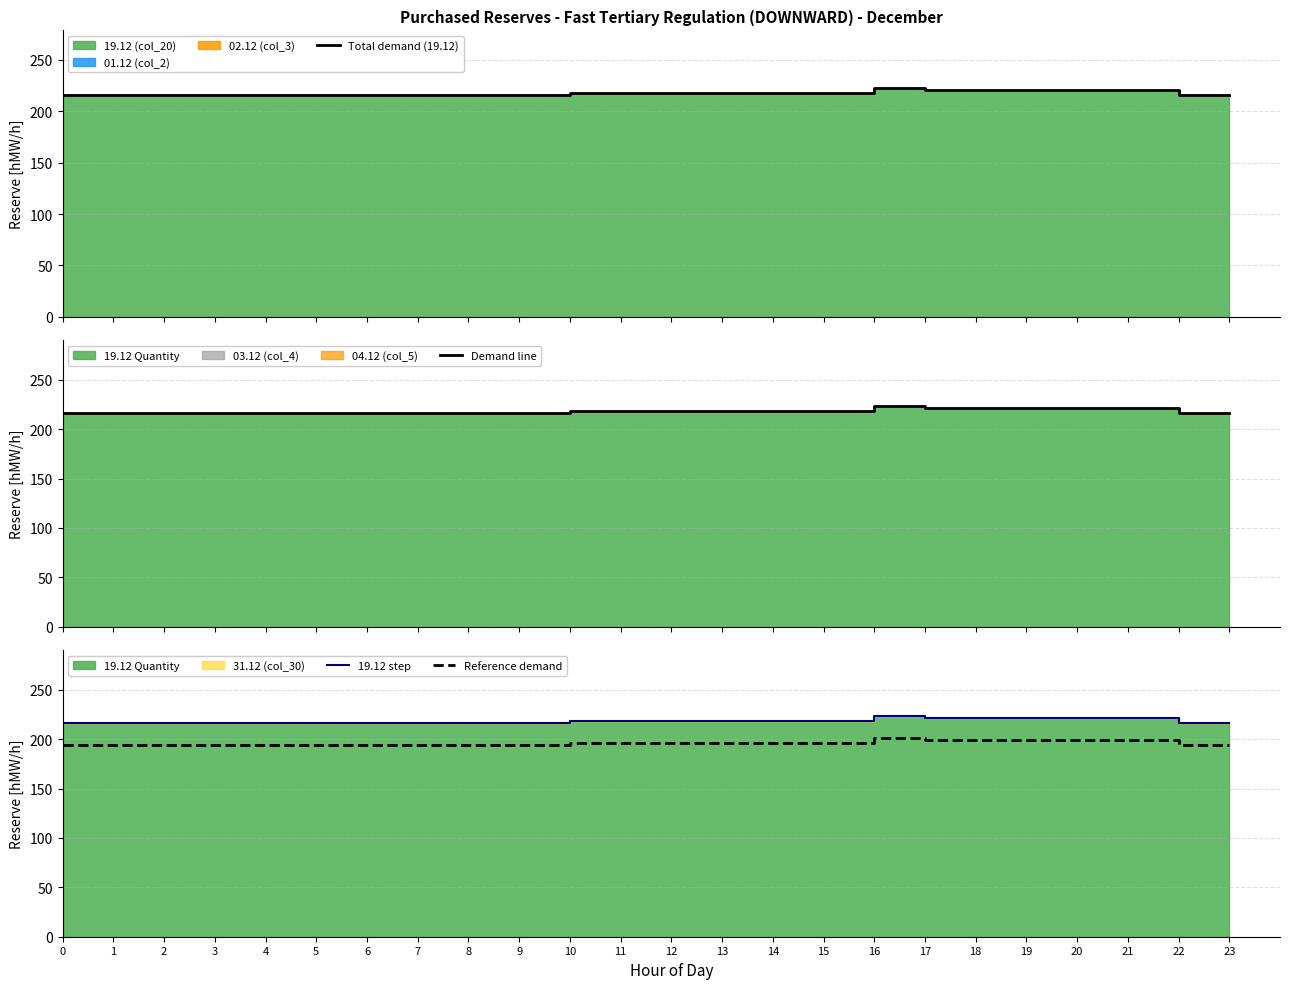

The value of Reference demand at 19 is 198.9. True or false?

True